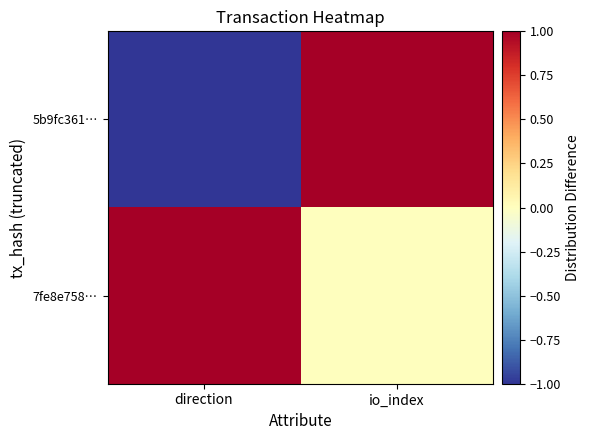

At direction, list the series in order from largest to smallest.

7fe8e758…, 5b9fc361…